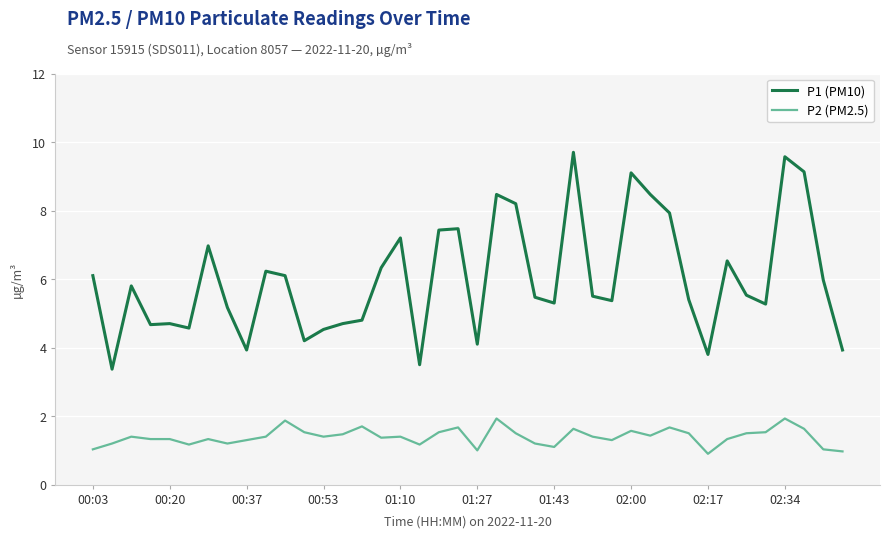

True or false: P1 (PM10) and P2 (PM2.5) cross at least once.

False